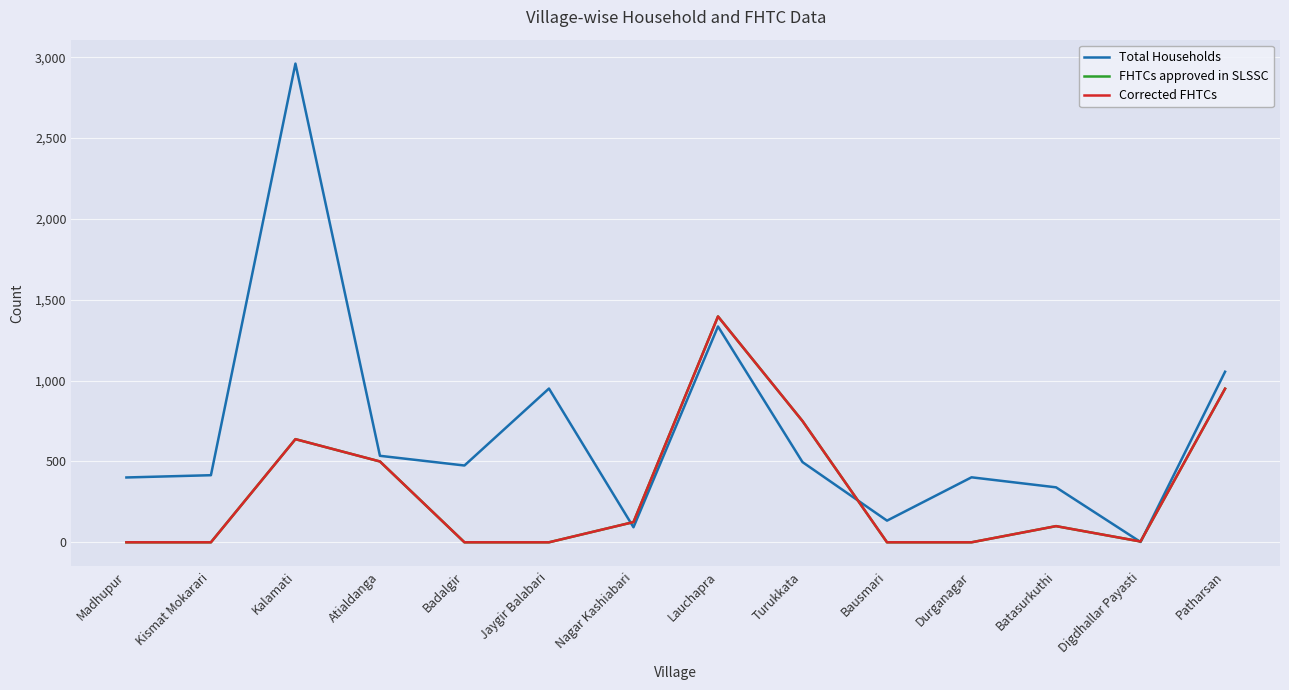

Reading left to right, extract all data points from this chart.

Total Households: Madhupur=401	Kismat Mokarari=415	Kalamati=2961	Atialdanga=535	Badalgir=475	Jaygir Balabari=951	Nagar Kashiabari=93	Lauchapra=1335	Turukkata=496	Bausmari=134	Durganagar=402	Batasurkuthi=340	Digdhallar Payasti=2	Patharsan=1055
FHTCs approved in SLSSC: Madhupur=0	Kismat Mokarari=0	Kalamati=638	Atialdanga=500	Badalgir=0	Jaygir Balabari=0	Nagar Kashiabari=125	Lauchapra=1397	Turukkata=750	Bausmari=0	Durganagar=0	Batasurkuthi=100	Digdhallar Payasti=5	Patharsan=950
Corrected FHTCs: Madhupur=0	Kismat Mokarari=0	Kalamati=638	Atialdanga=500	Badalgir=0	Jaygir Balabari=0	Nagar Kashiabari=125	Lauchapra=1397	Turukkata=750	Bausmari=0	Durganagar=0	Batasurkuthi=100	Digdhallar Payasti=5	Patharsan=950